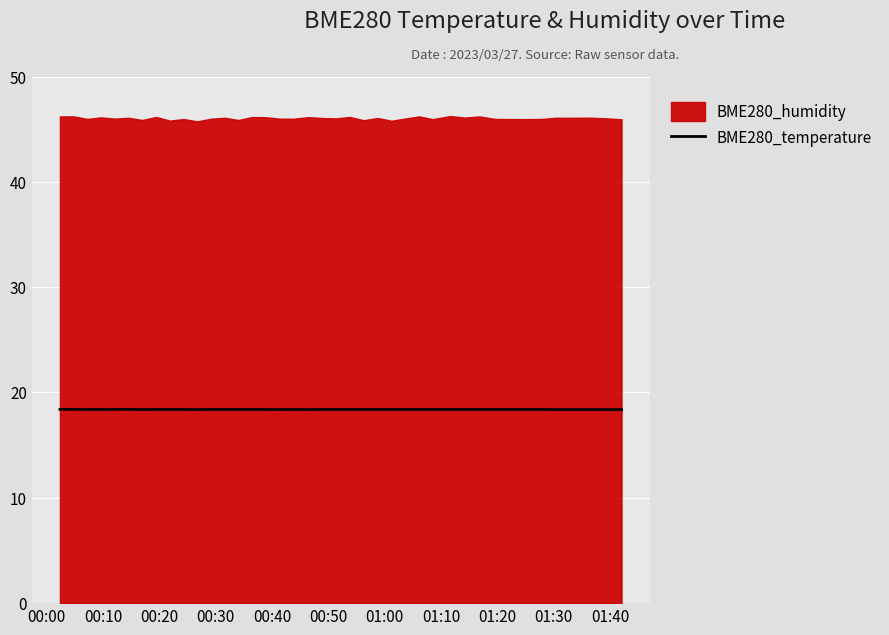

How many lines are shown in the chart?

1